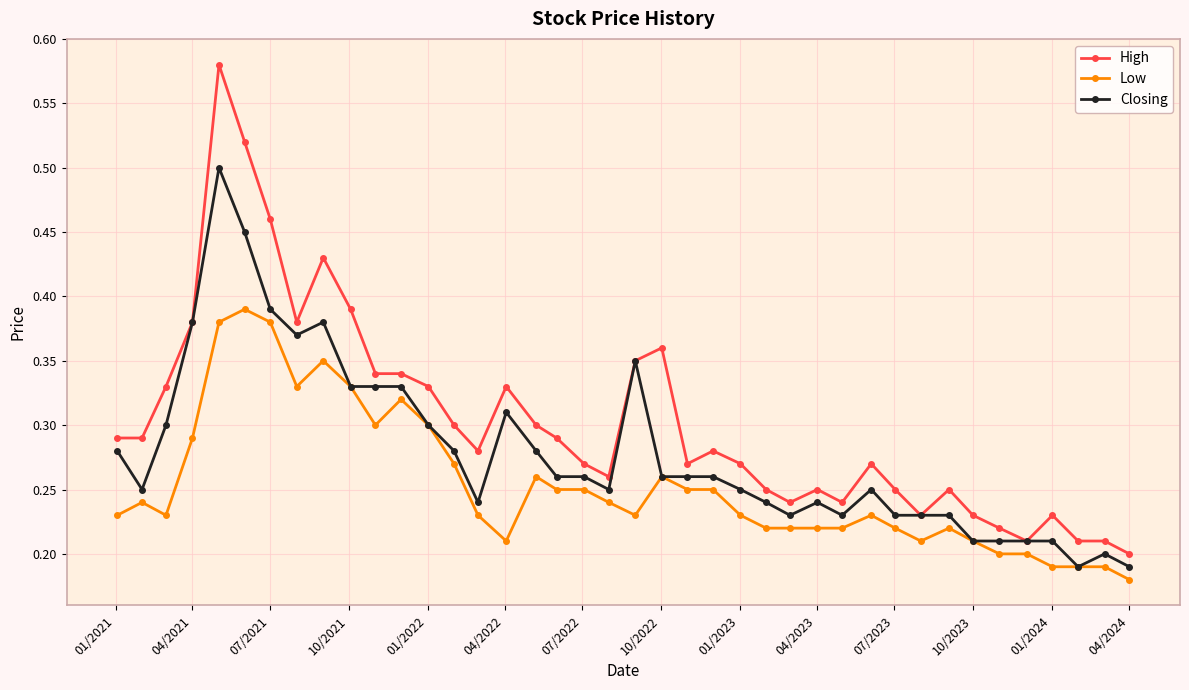

How many lines are shown in the chart?

3